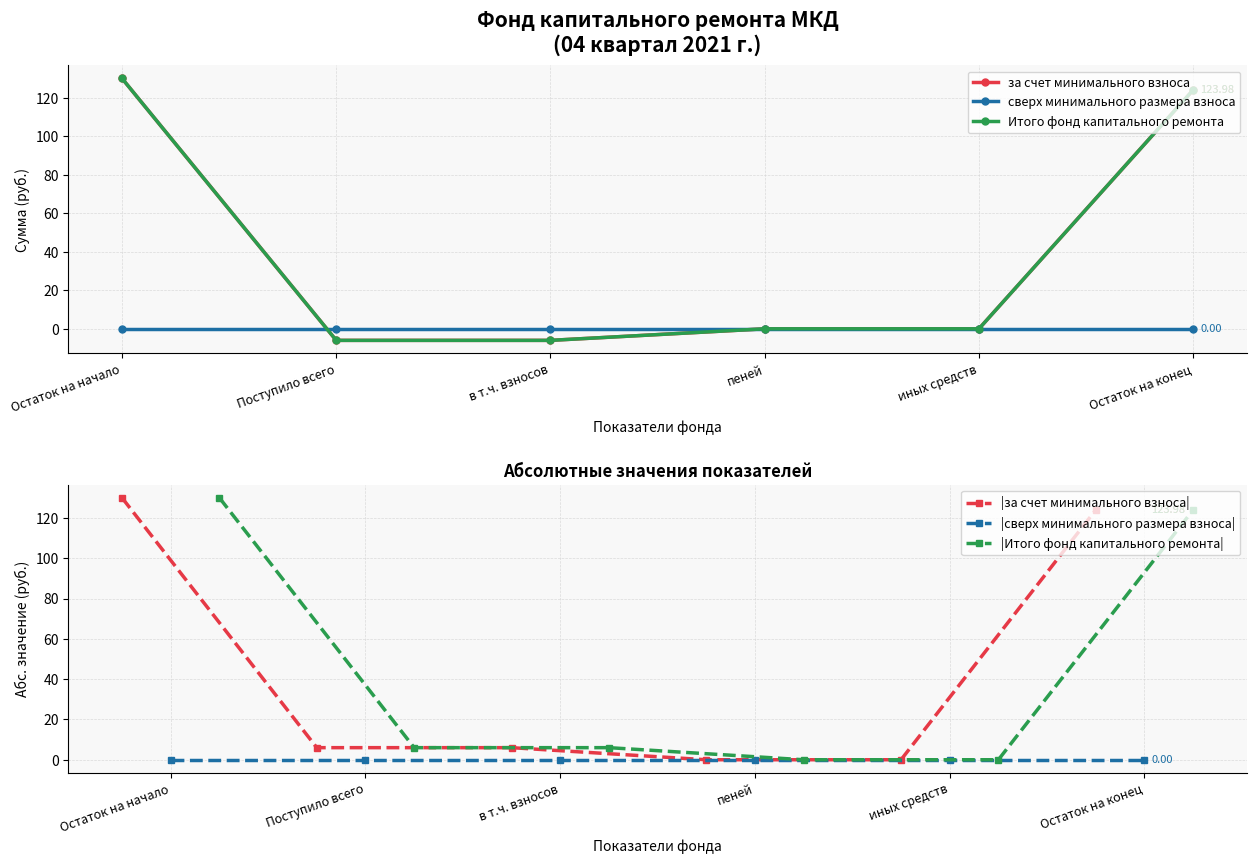

Which series changed the most between в т.ч. взносов and иных средств?

за счет минимального взноса